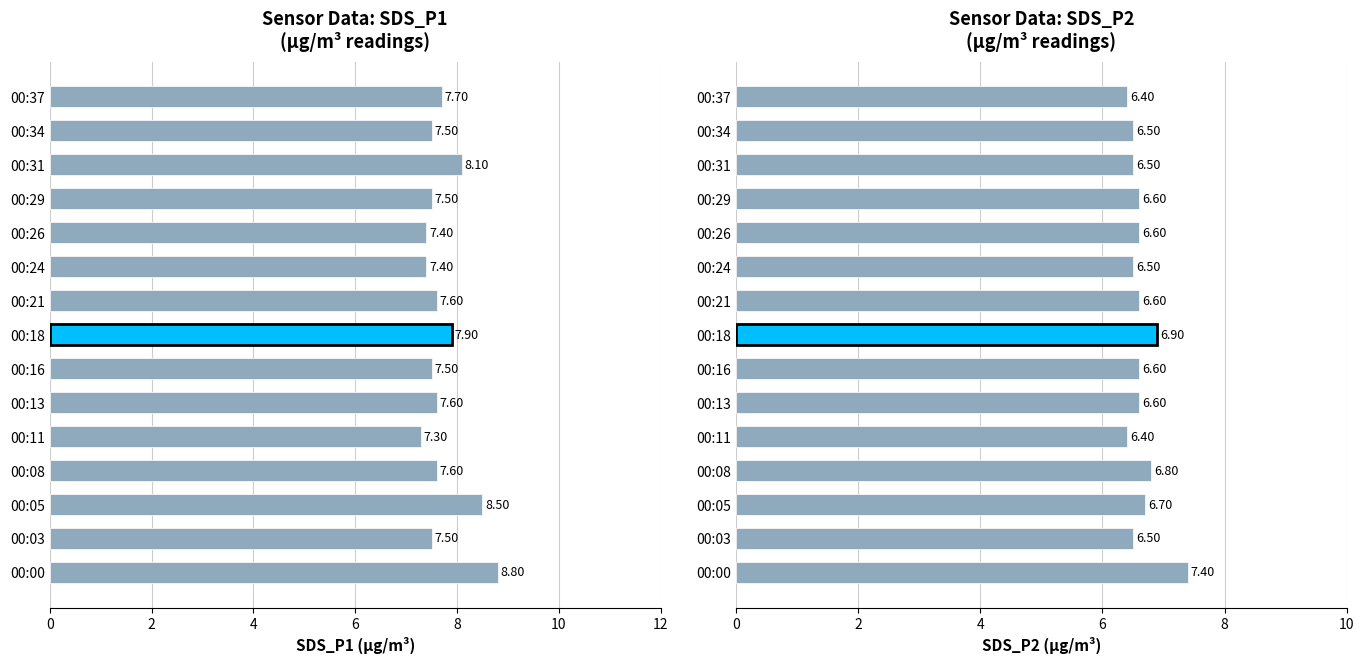

Is the value of SDS_P2 at 00:37 greater than the value of SDS_P1 at 00:26?

No